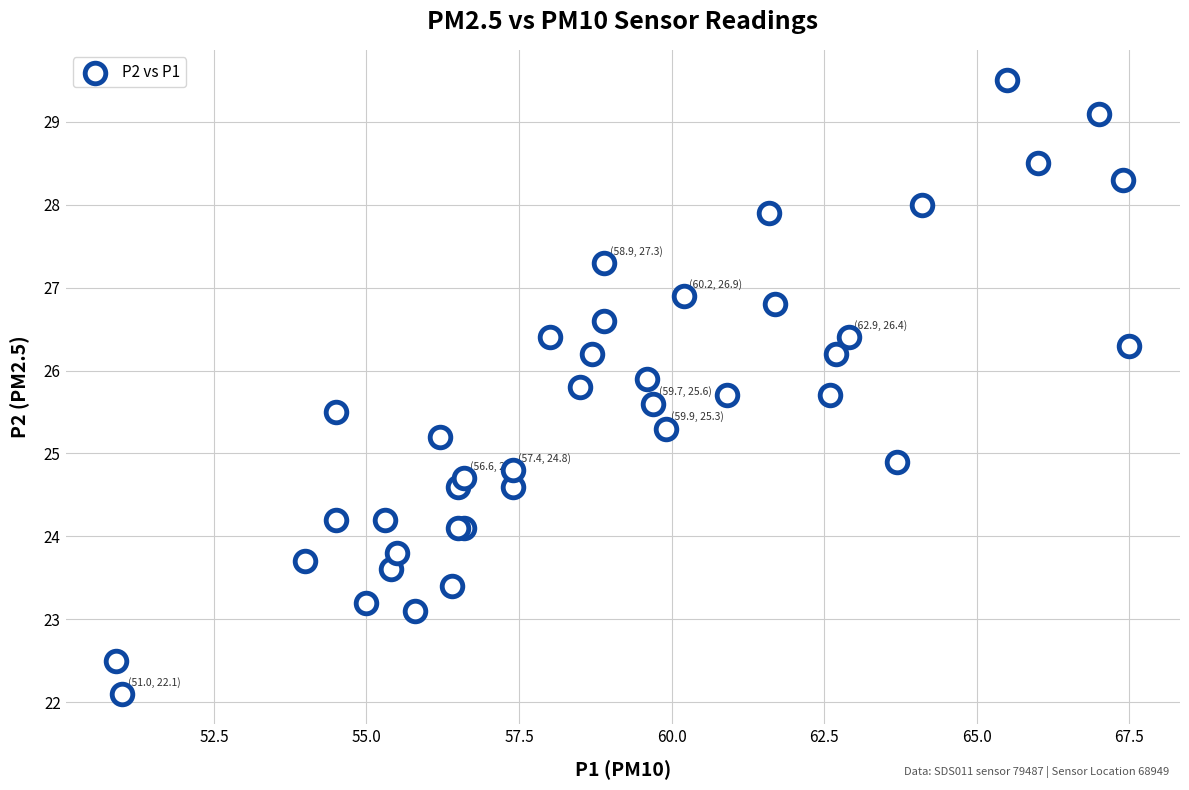

What Y value in the scatter plot is closest to 25?

24.9